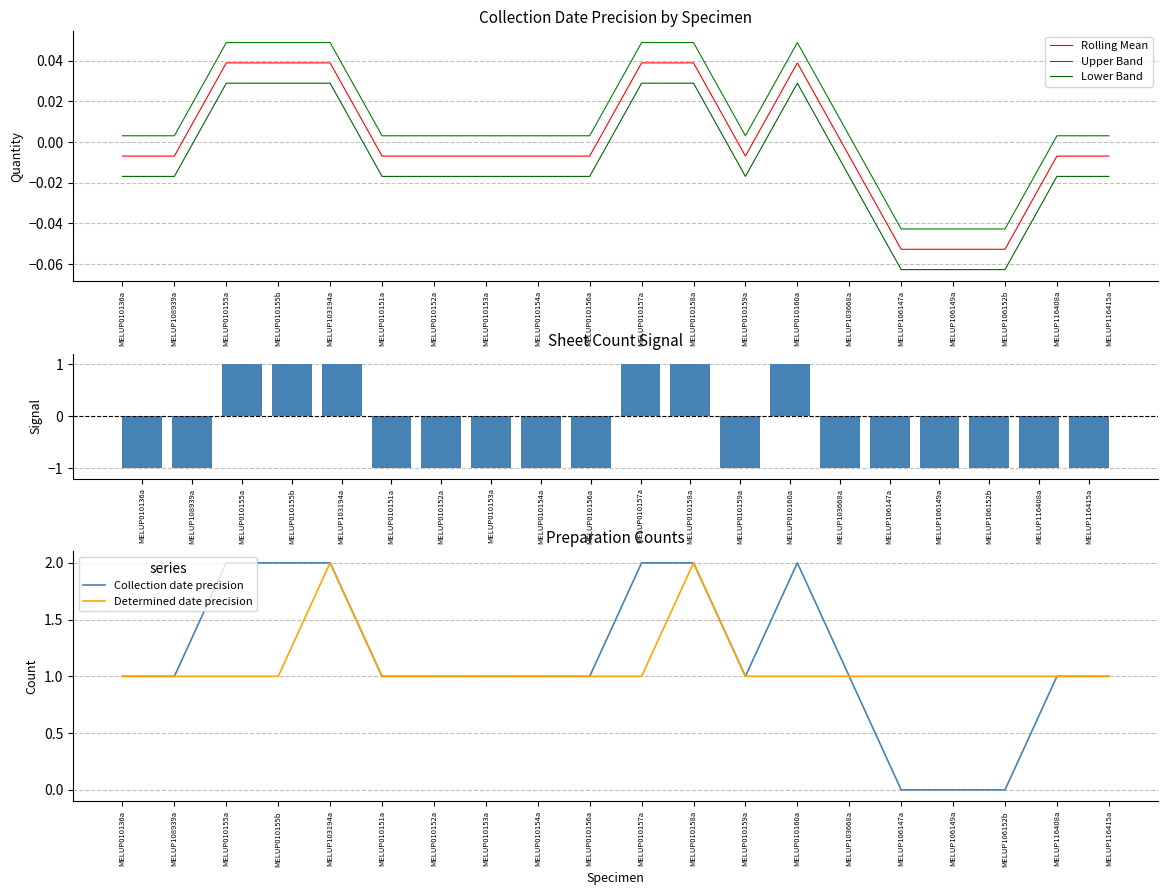

What is the difference between the maximum and minimum values in the Determined date precision series?

1